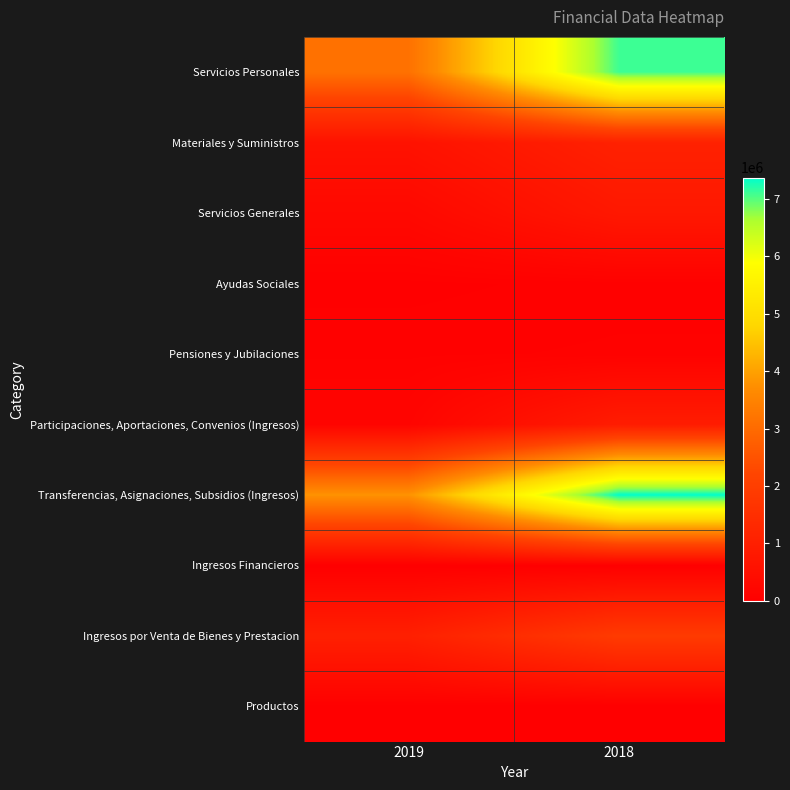

How many distinct data groups are displayed?

10